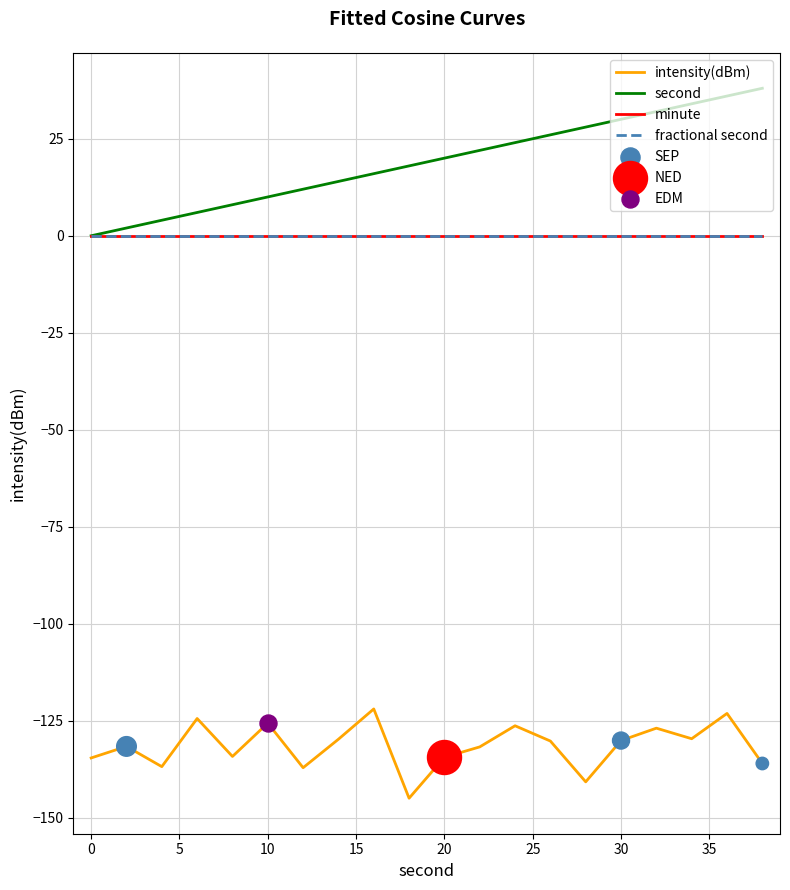

At which category is the sum across all series the highest?

36